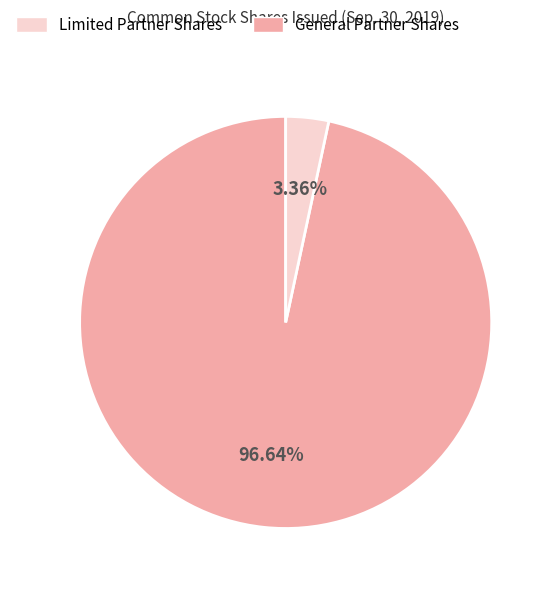

Count the number of slices in the pie.

2